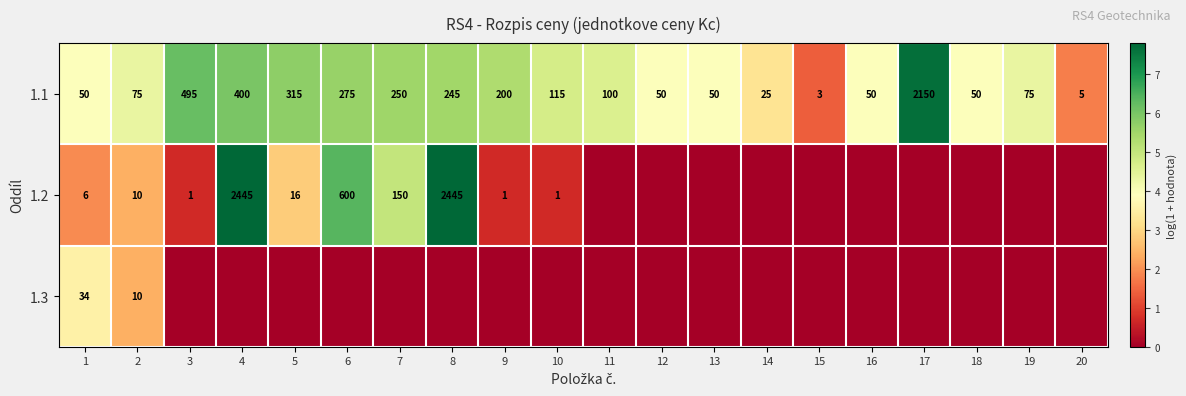

True or false: 1.1 has a value of 25 at 14.

True